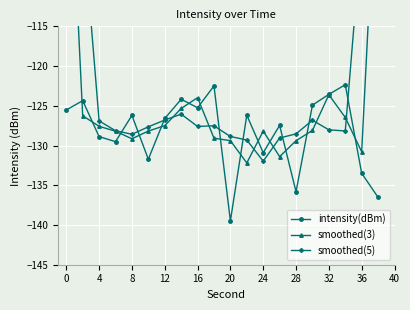

Reading left to right, list all the values displayed in this chart.

intensity(dBm): -125.5	-124.4	-128.9	-129.5	-126.2	-131.7	-126.6	-124.2	-125.2	-122.5	-139.5	-126.2	-130.9	-127.5	-135.8	-124.9	-123.6	-122.3	-133.5	-136.5
smoothed(3): -83.3	-126.3	-127.6	-128.2	-129.1	-128.2	-127.5	-125.3	-124.0	-129.1	-129.4	-132.2	-128.2	-131.4	-129.4	-128.1	-123.6	-126.5	-130.8	-90.0
smoothed(5): -75.8	-101.7	-126.9	-128.1	-128.6	-127.6	-126.8	-126.0	-127.6	-127.5	-128.9	-129.3	-132.0	-129.1	-128.5	-126.8	-128.0	-128.2	-103.2	-78.5